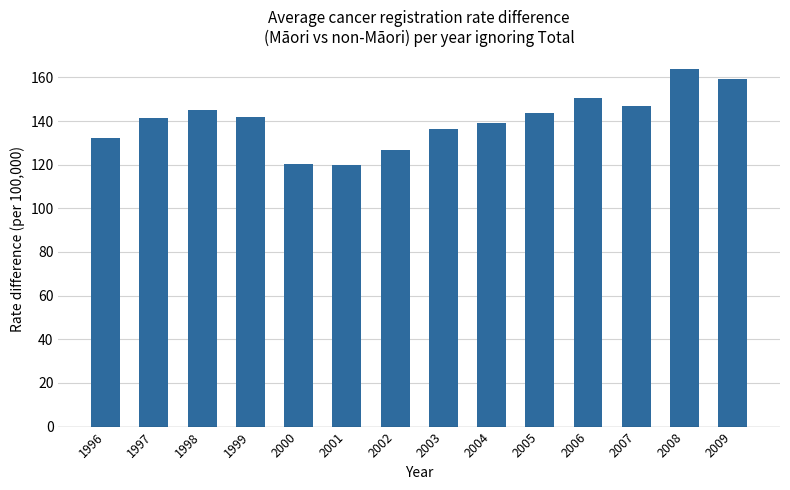

What is the sum of the values at 2003 and 2005?

279.7